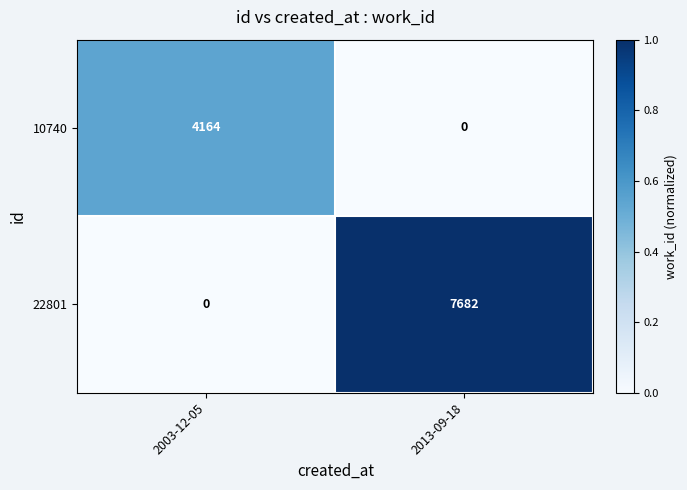

At which label is 22801 closest to 3841?

2003-12-05